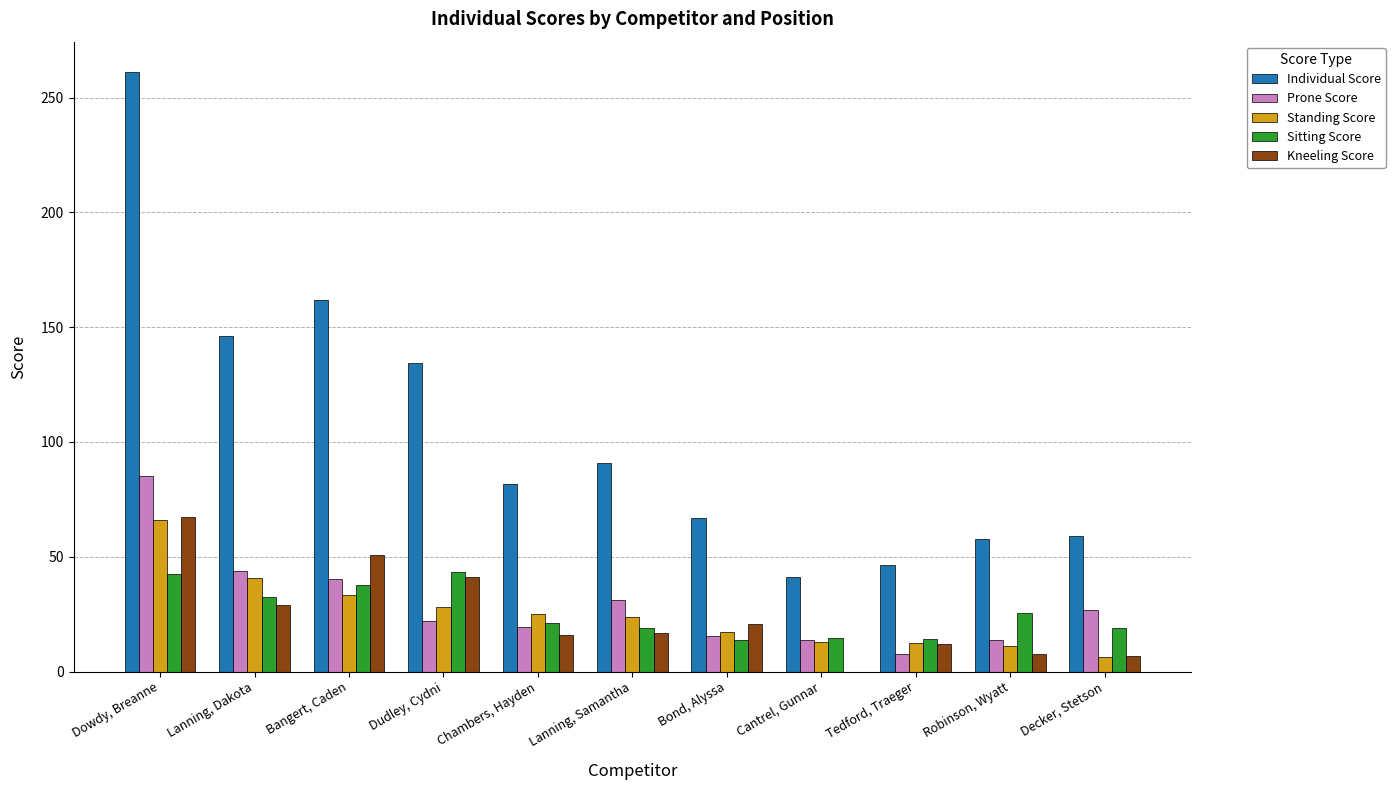

What is the total value across all series at Bond, Alyssa?

134.0